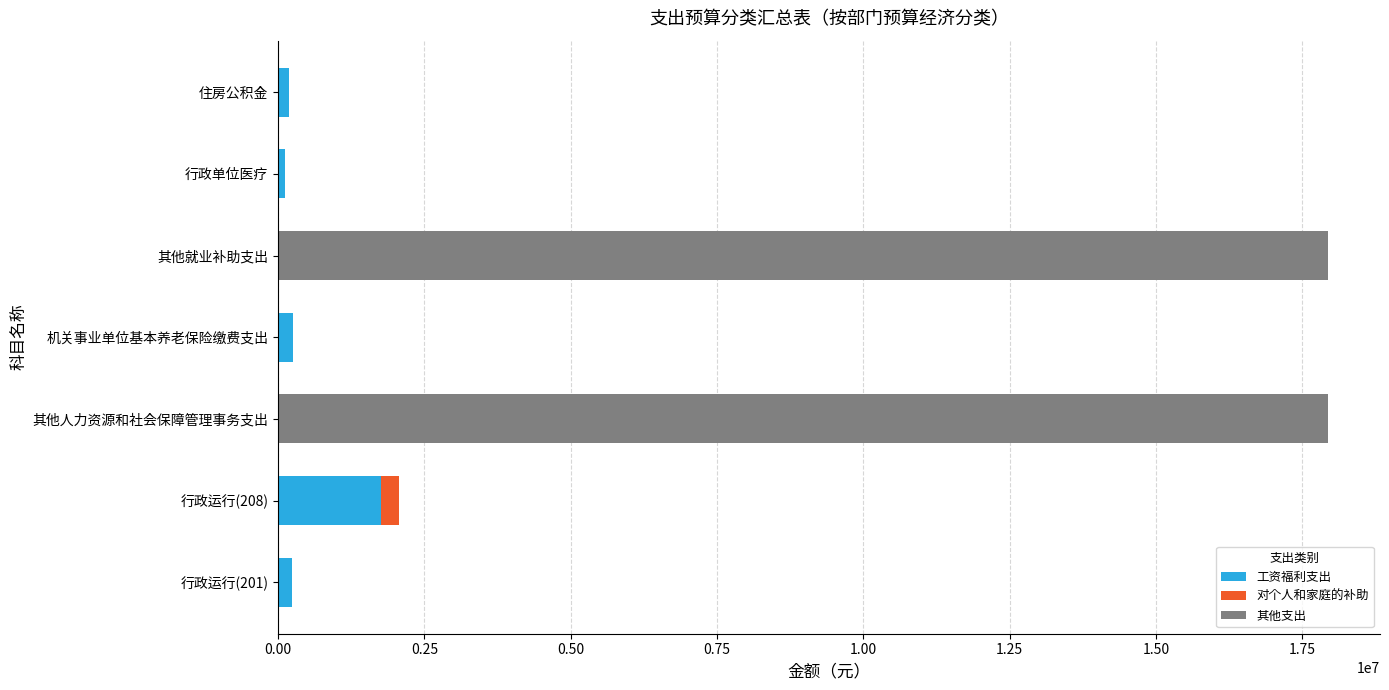

At which label does 工资福利支出 reach its peak?

行政运行(208)